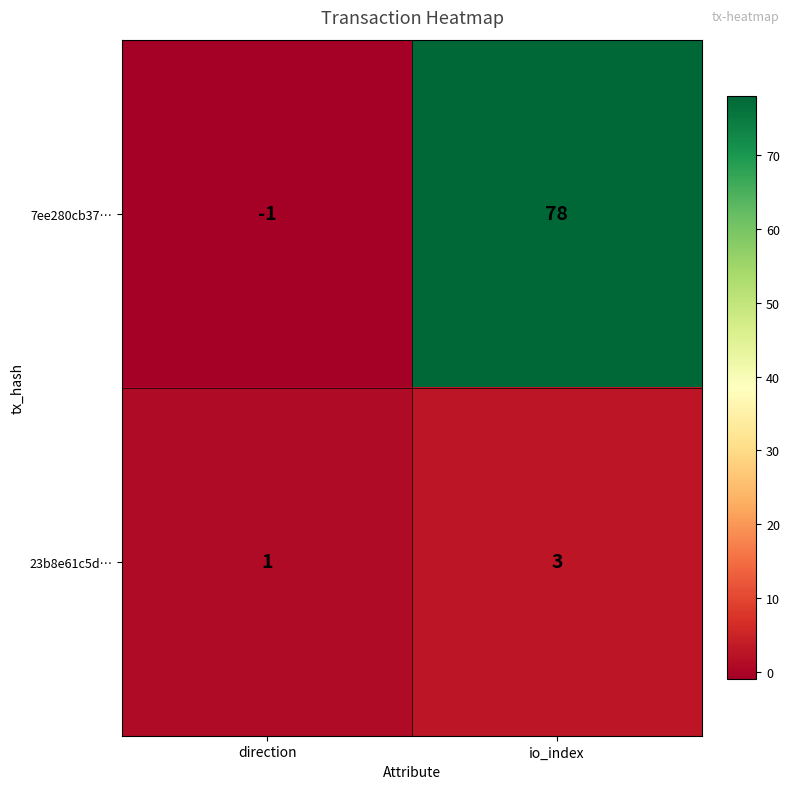

At direction, list the series in order from largest to smallest.

23b8e61c5d…, 7ee280cb37…